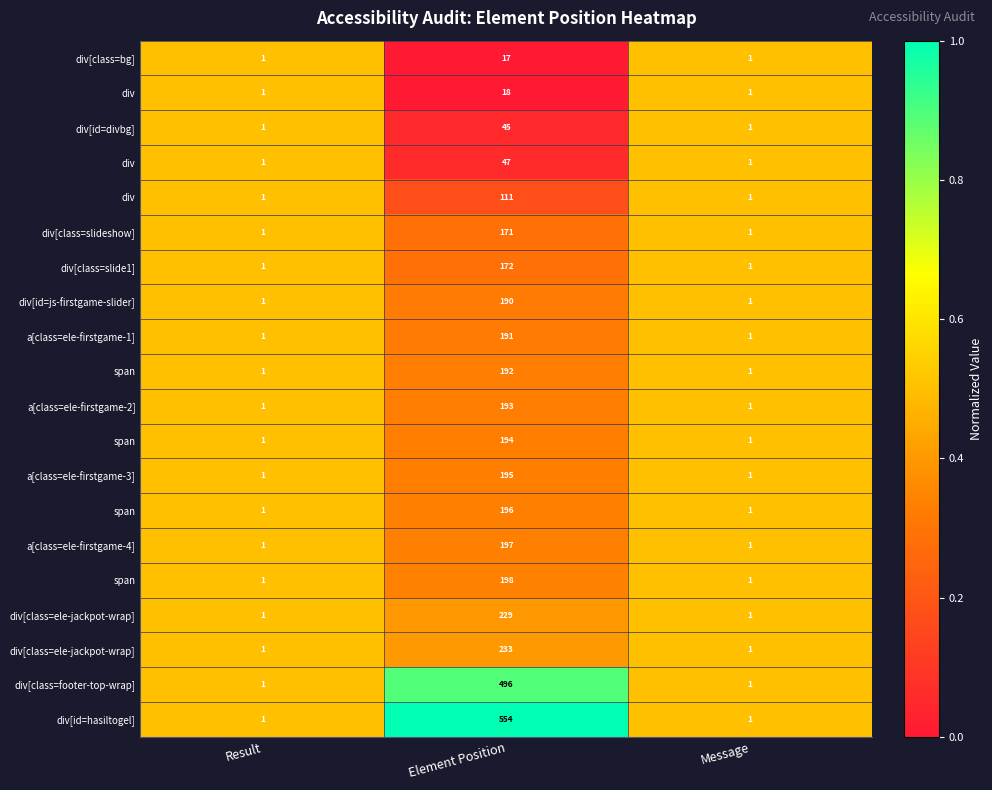

At which category does the chart reach its peak across all series?

Element Position